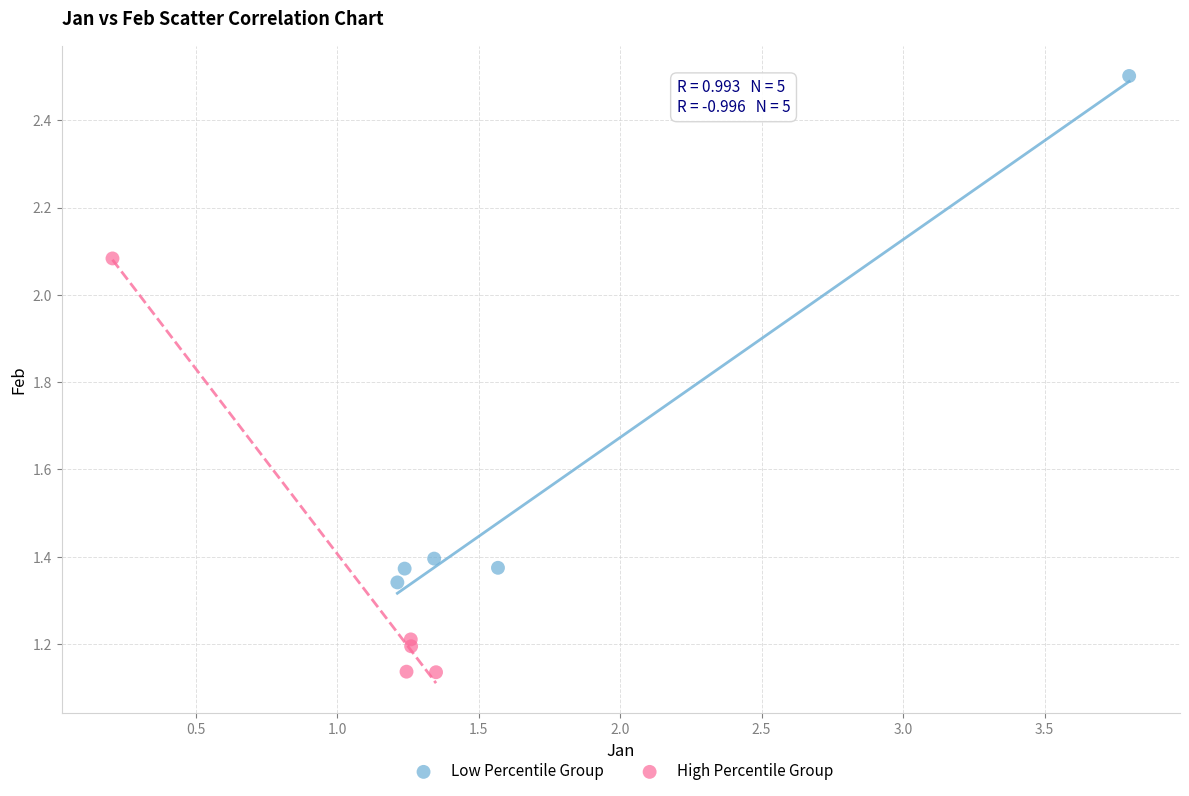

Which series has the widest spread of Y values?

Low Percentile Group